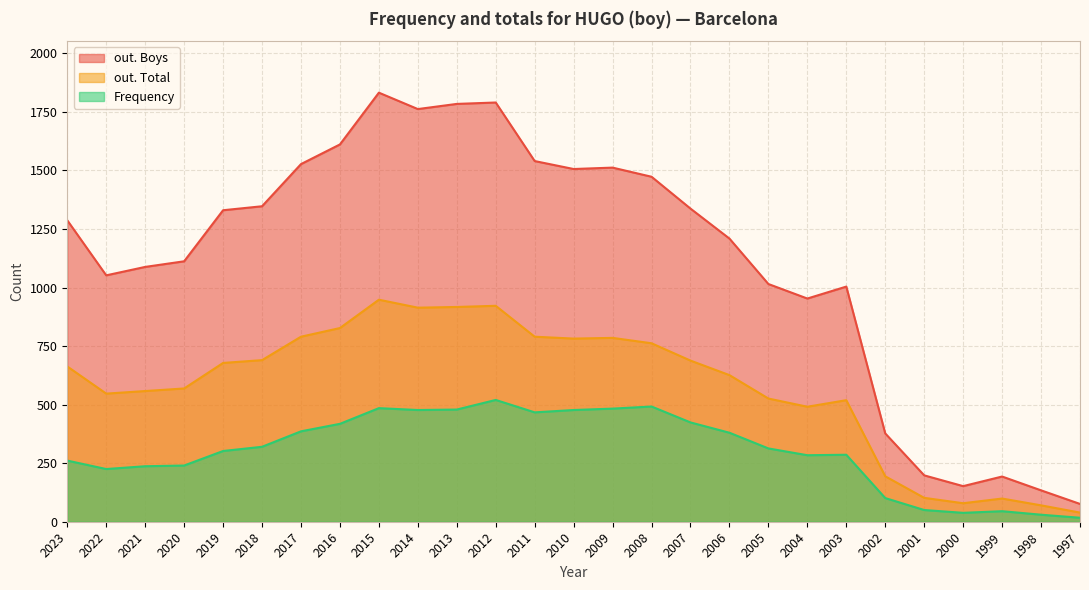

What is the difference between the second highest and second lowest values in the out. Boys series?

1656